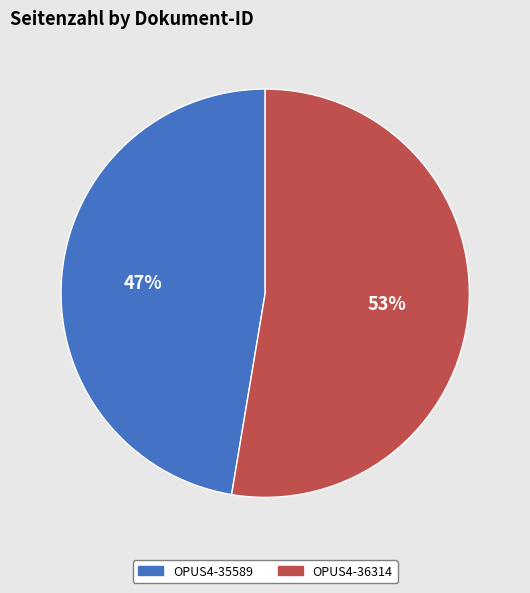

Is OPUS4-36314 the majority of the pie?

Yes